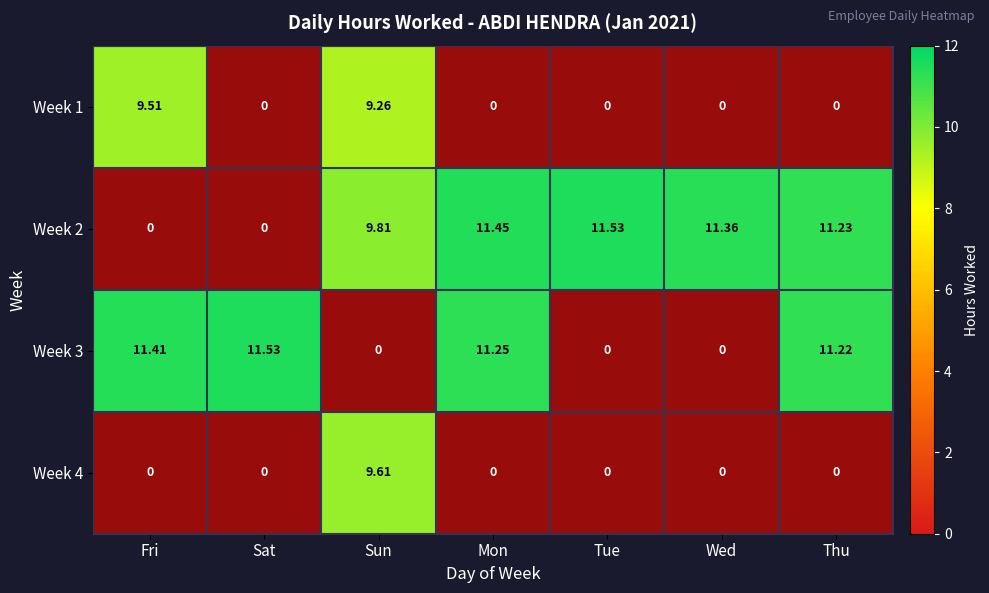

At which category is the sum across all series the highest?

Sat